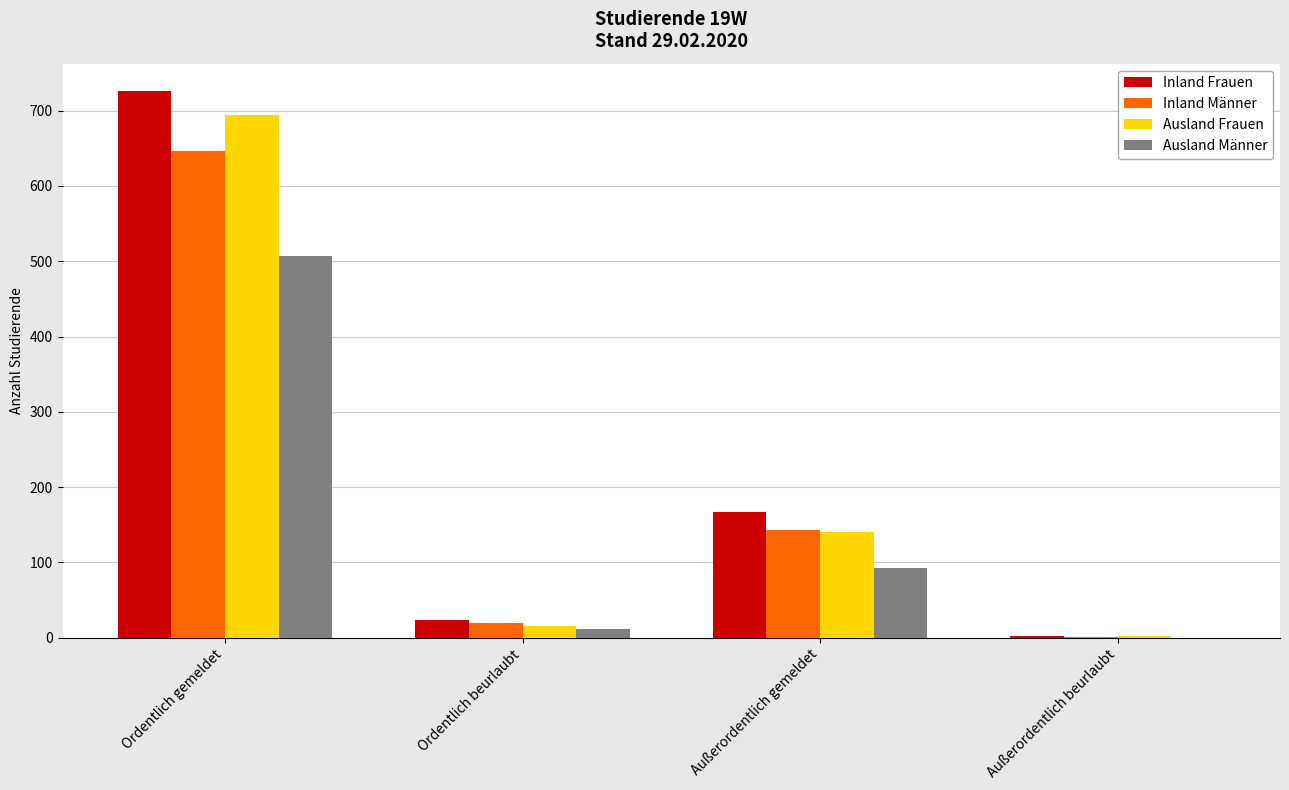

At which category does the chart reach its peak across all series?

Ordentlich gemeldet